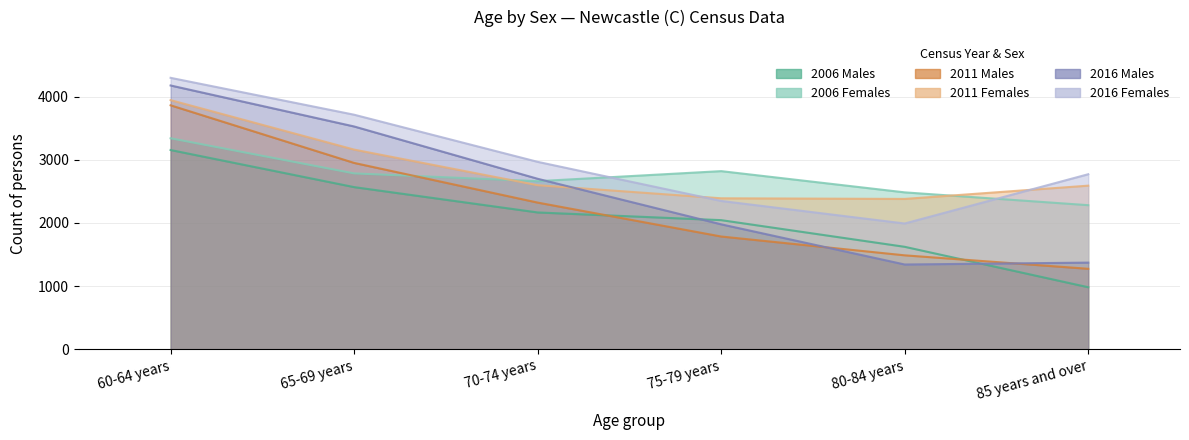

At which label does 2011 Females first exceed 2597?

60-64 years